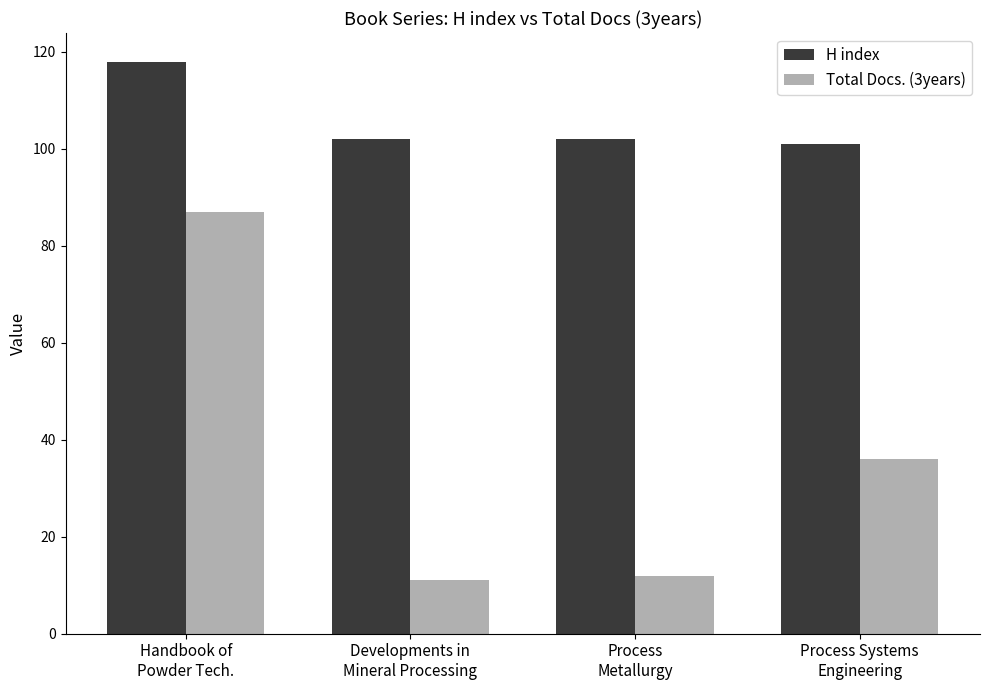

At which category is the sum across all series the highest?

Handbook of
Powder Tech.